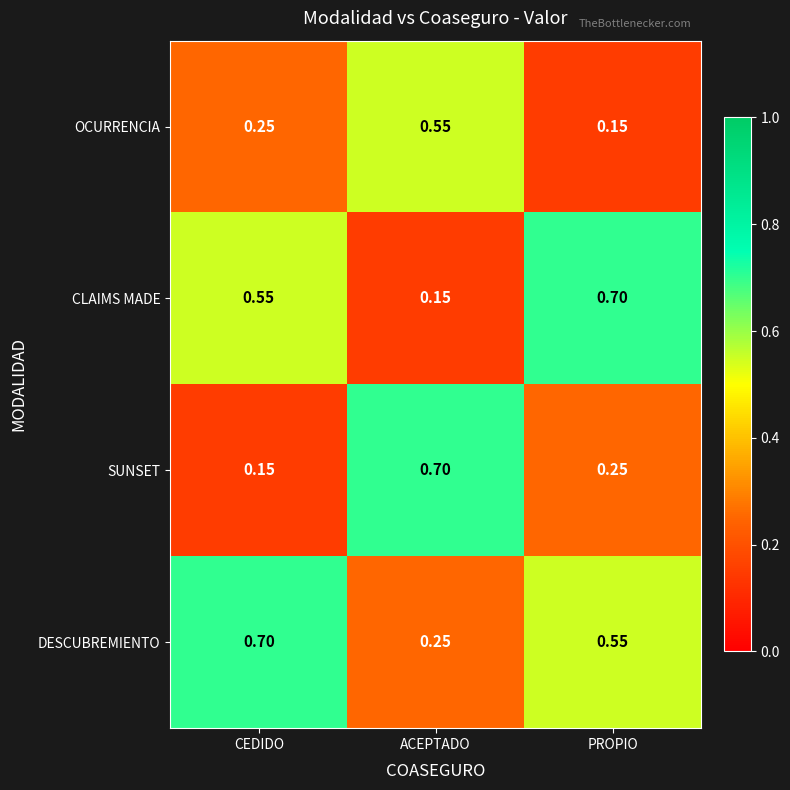

List the series in order of their overall mean, highest first.

DESCUBREMIENTO, CLAIMS MADE, SUNSET, OCURRENCIA